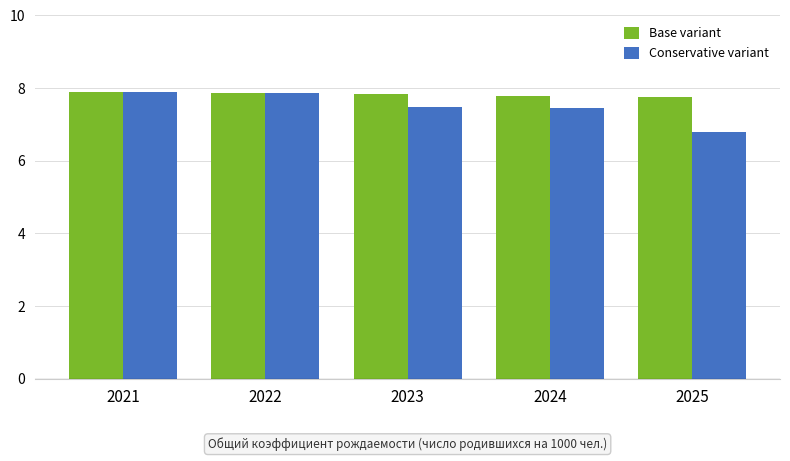

What is the value of the Conservative variant bar at the 1st from the left?

7.9